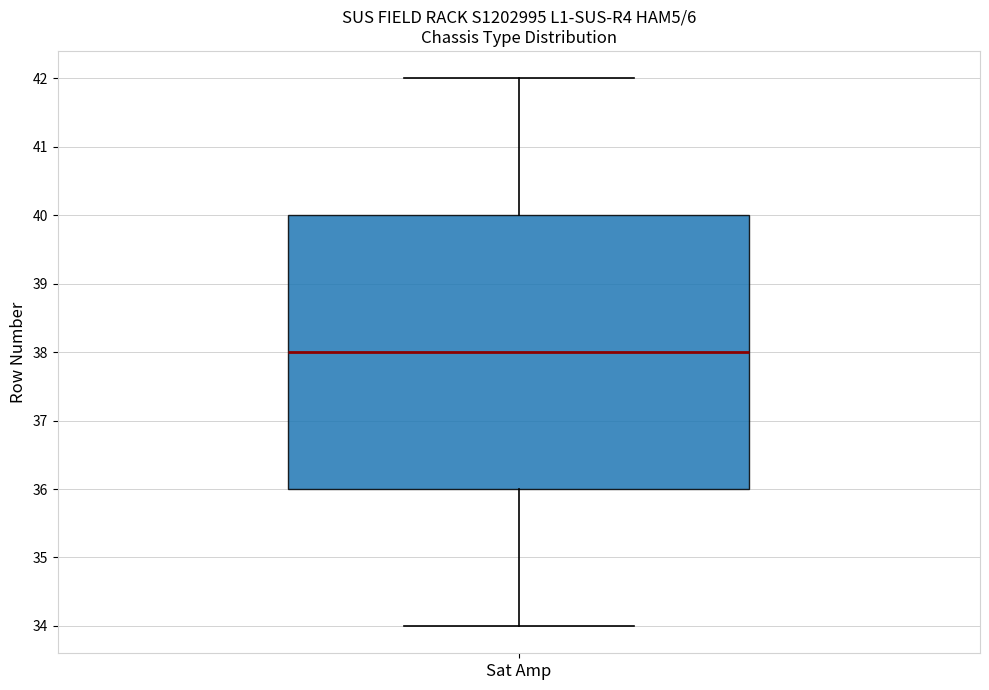

Where does the lower whisker of the box for Sat Amp end on the y-axis? The values are not printed on the chart, so give them approximately, as read against the axis.

34